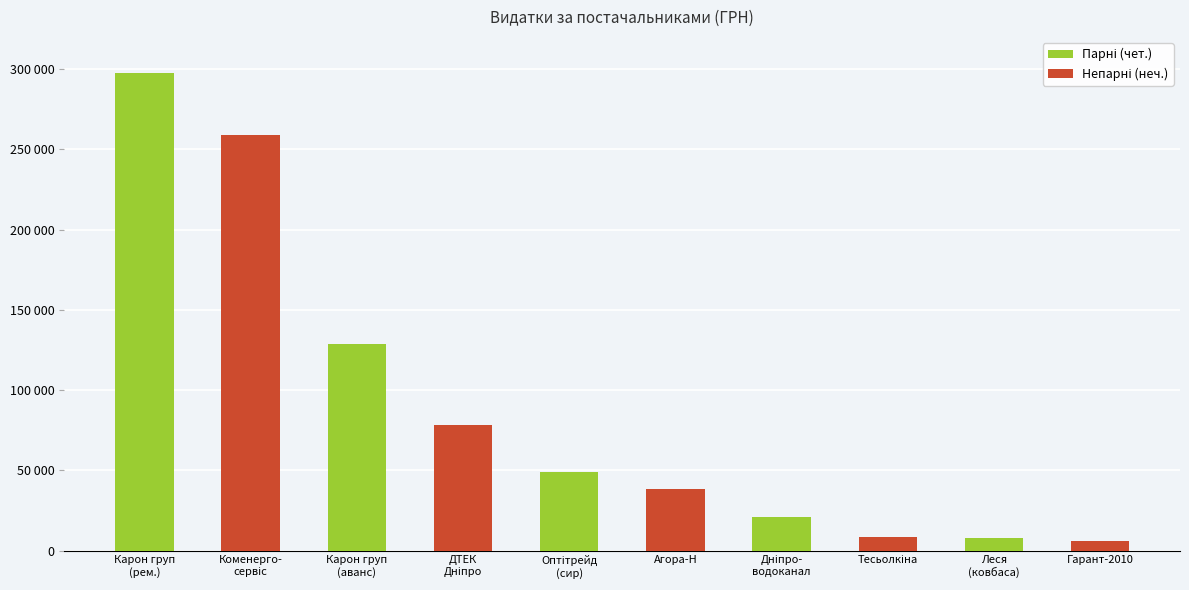

Are the bars horizontal?

No